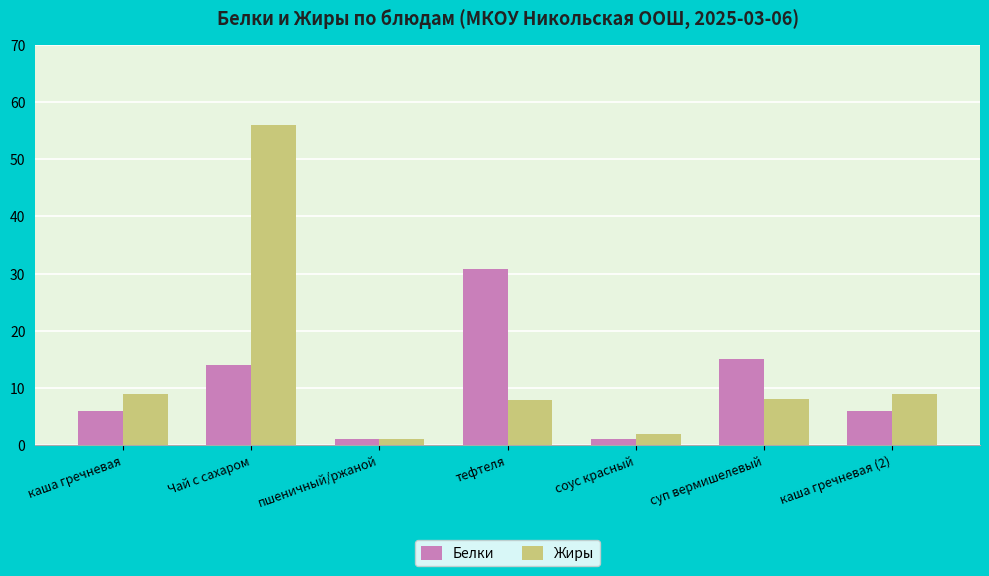

At which category is the sum across all series the highest?

Чай с сахаром